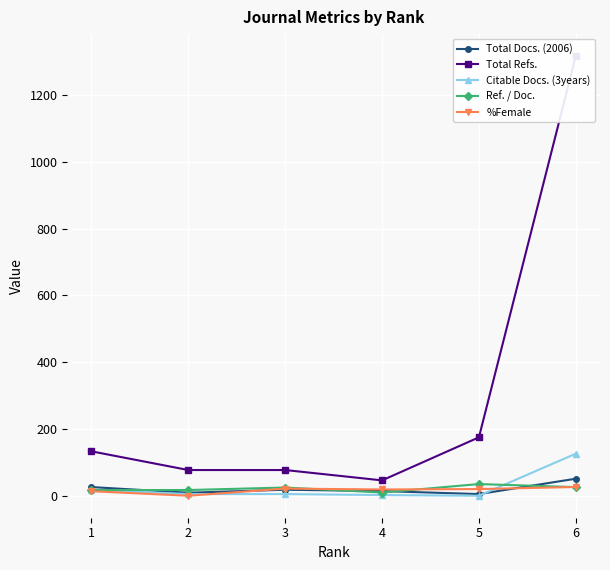

Reading left to right, list all the values displayed in this chart.

Total Docs. (2006): 26.0	9.0	18.0	14.0	5.0	51.0
Total Refs.: 133.0	77.0	77.0	46.0	175.0	1317.0
Citable Docs. (3years): 18.0	5.0	5.0	2.0	0.0	126.0
Ref. / Doc.: 17.1	17.1	24.6	9.6	35.0	25.8
%Female: 13.5	0.0	21.4	18.8	20.0	26.2